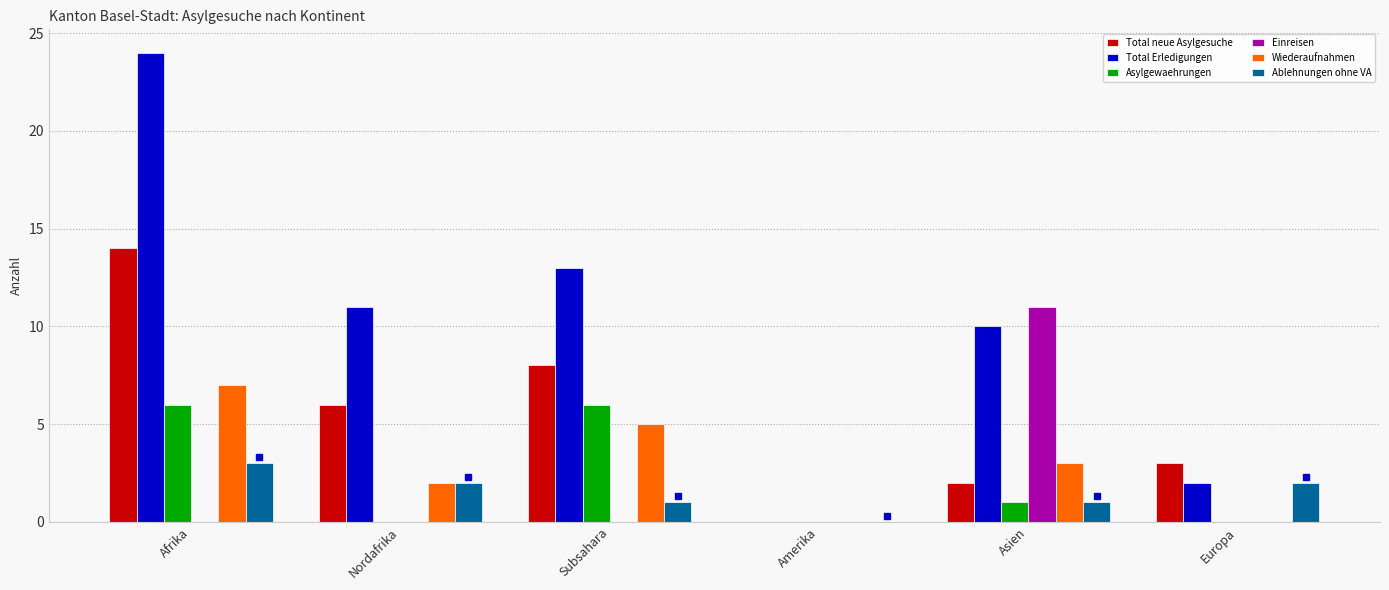

What value does the Asylgewaehrungen series have at Subsahara?

6